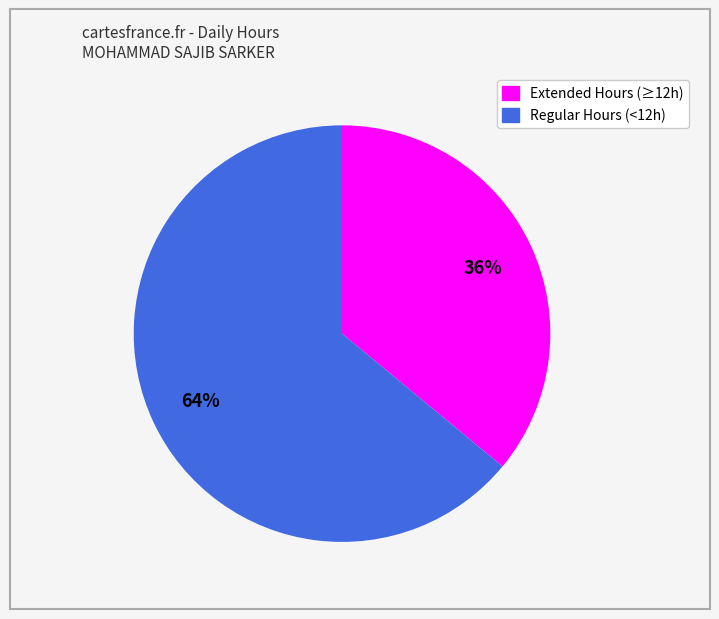

How many segments does this pie chart have?

2